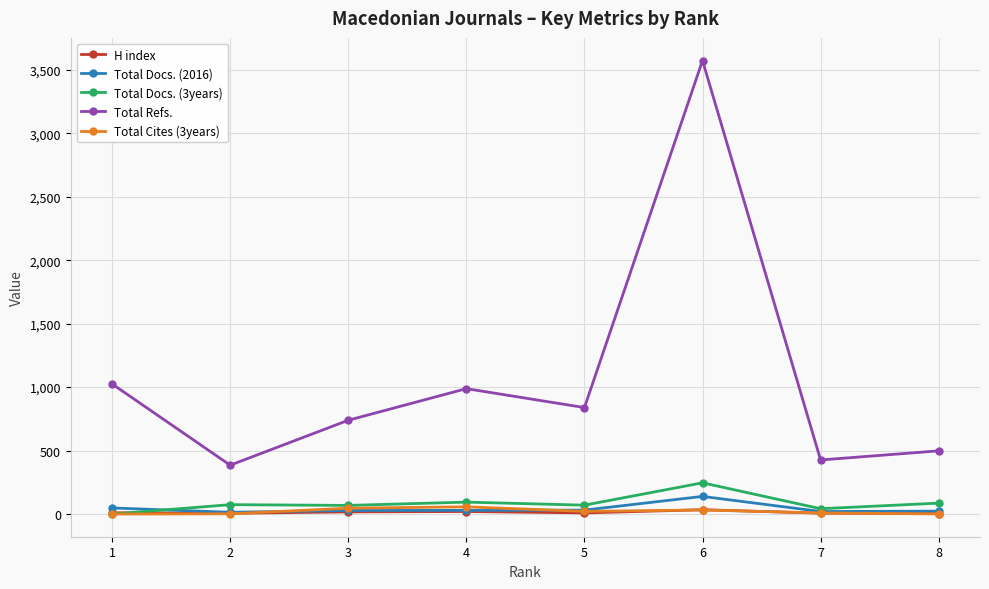

At which label does Total Docs. (3years) reach its peak?

6